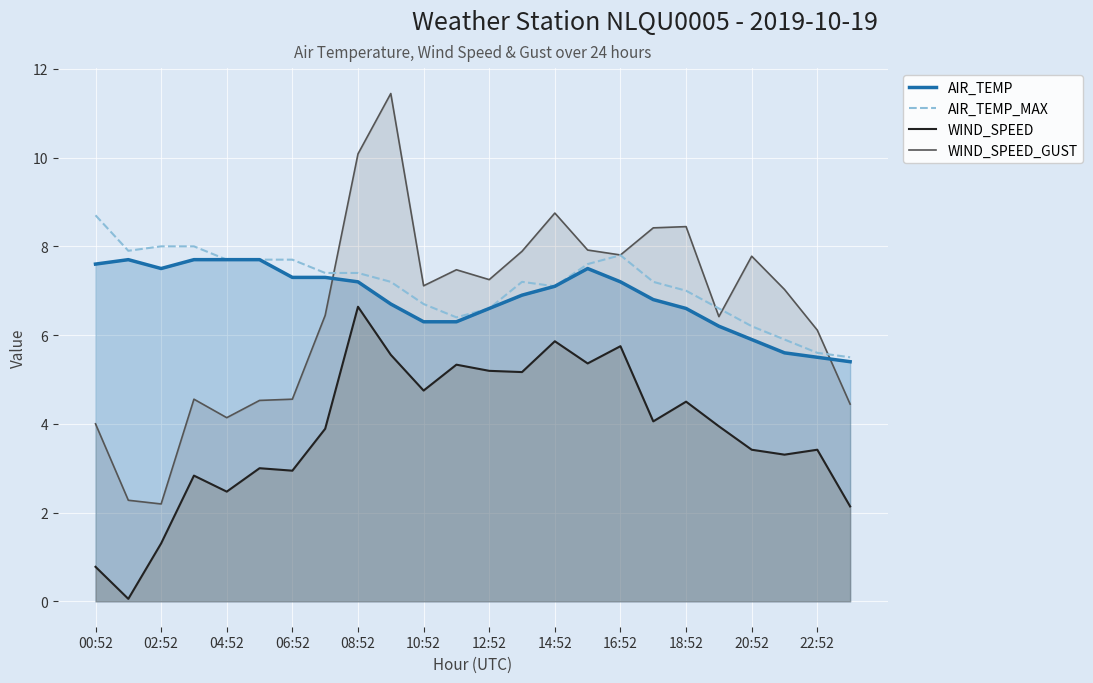

How many data points in WIND_SPEED_GUST are above 7?

13